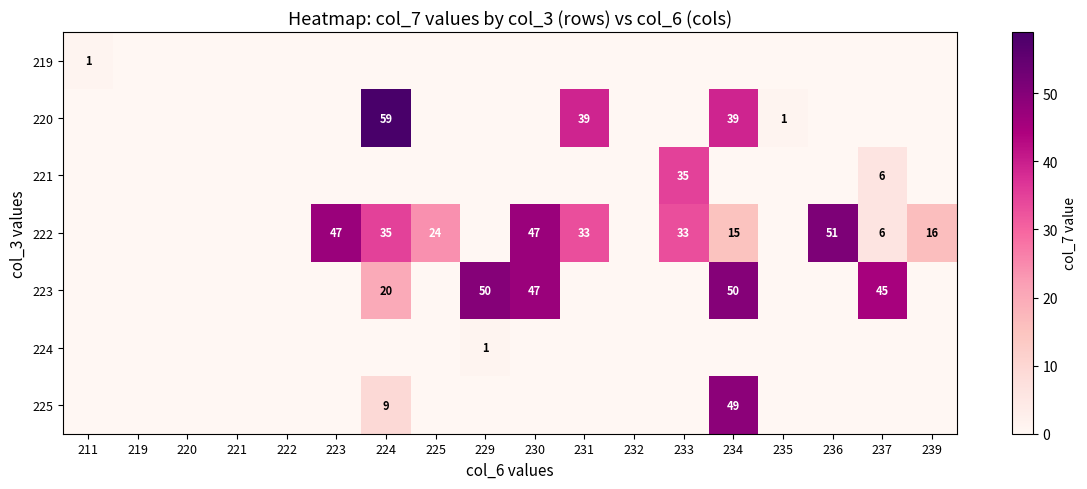

The value of 224 at 229 is 1. True or false?

True